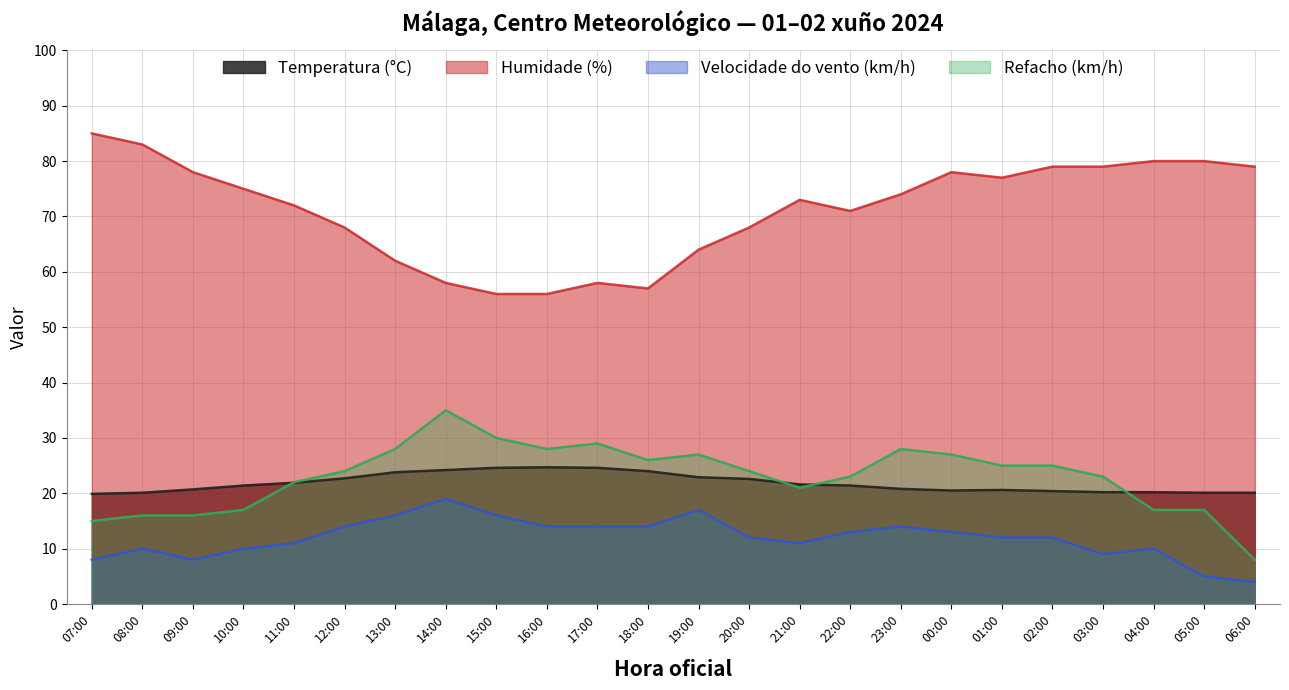

Which label corresponds to the largest value in the chart?

07:00